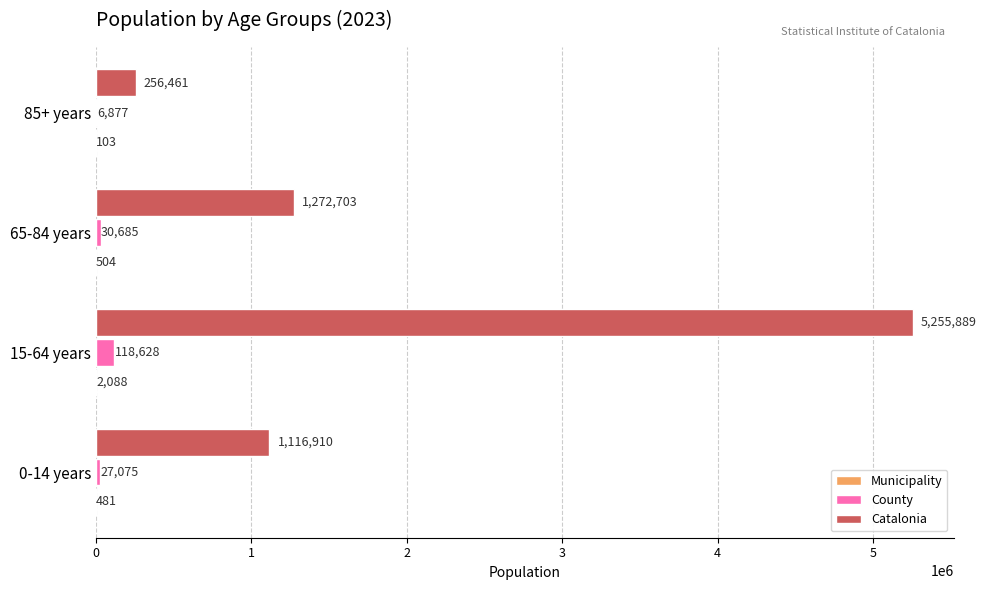

Which series changed the most between 0-14 years and 65-84 years?

Catalonia